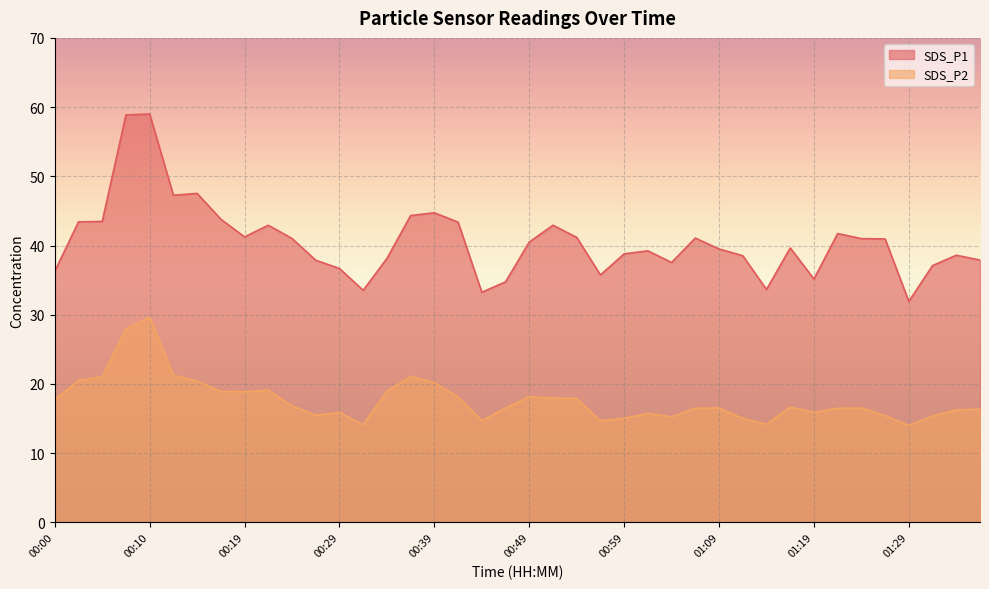

What value does the SDS_P1 series have at 01:19?

35.2